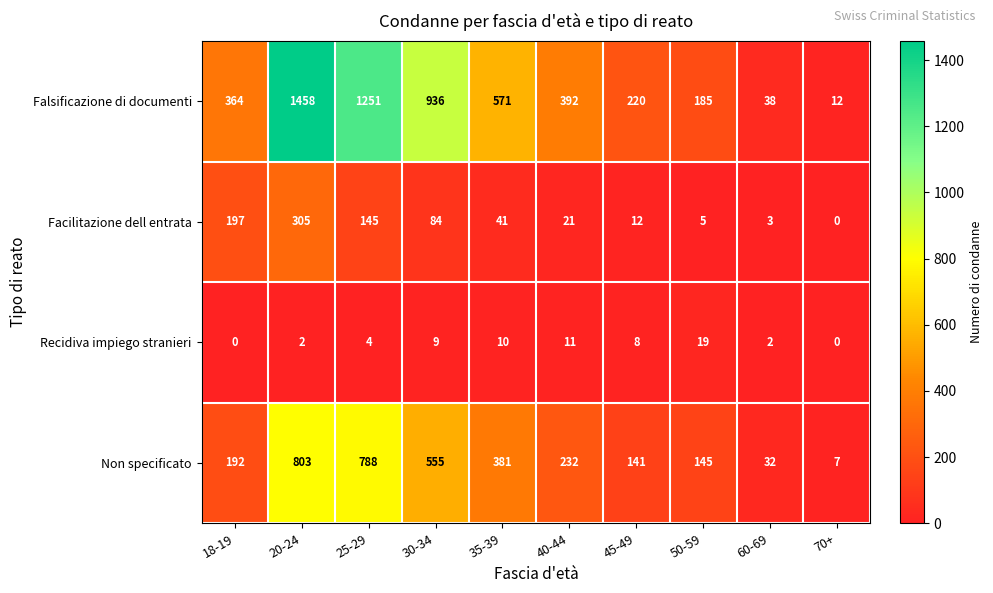

What is the maximum value shown in the chart?

1458